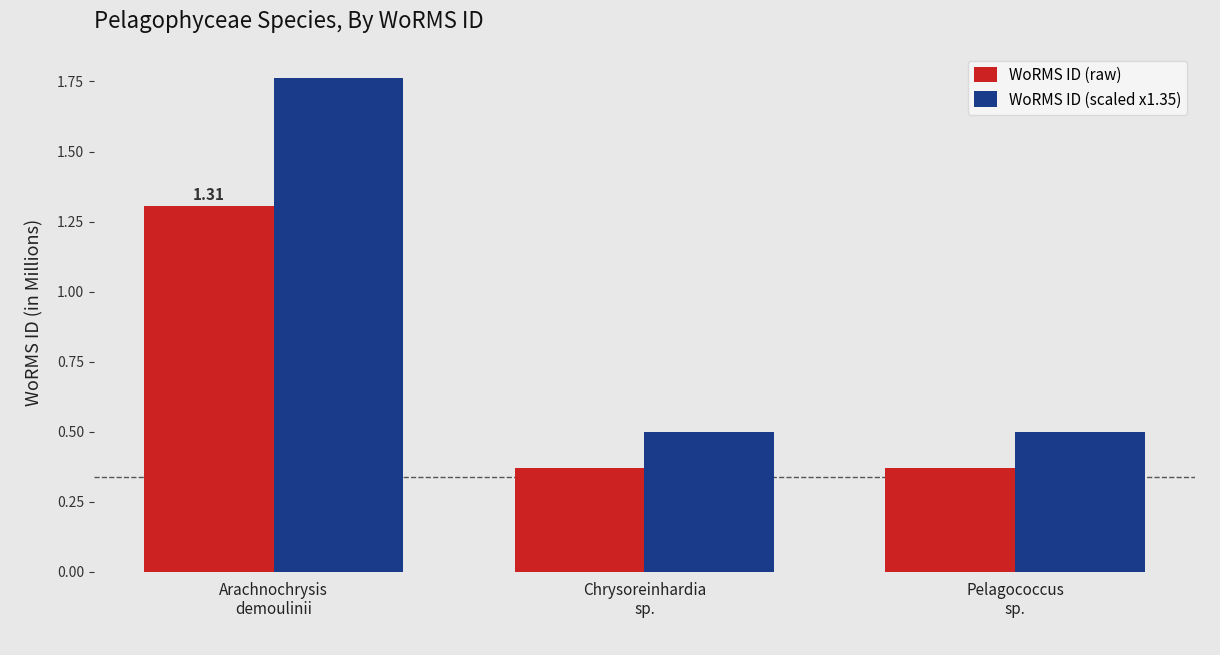

Read the WoRMS ID (raw) value at Arachnochrysis
demoulinii.

1.3